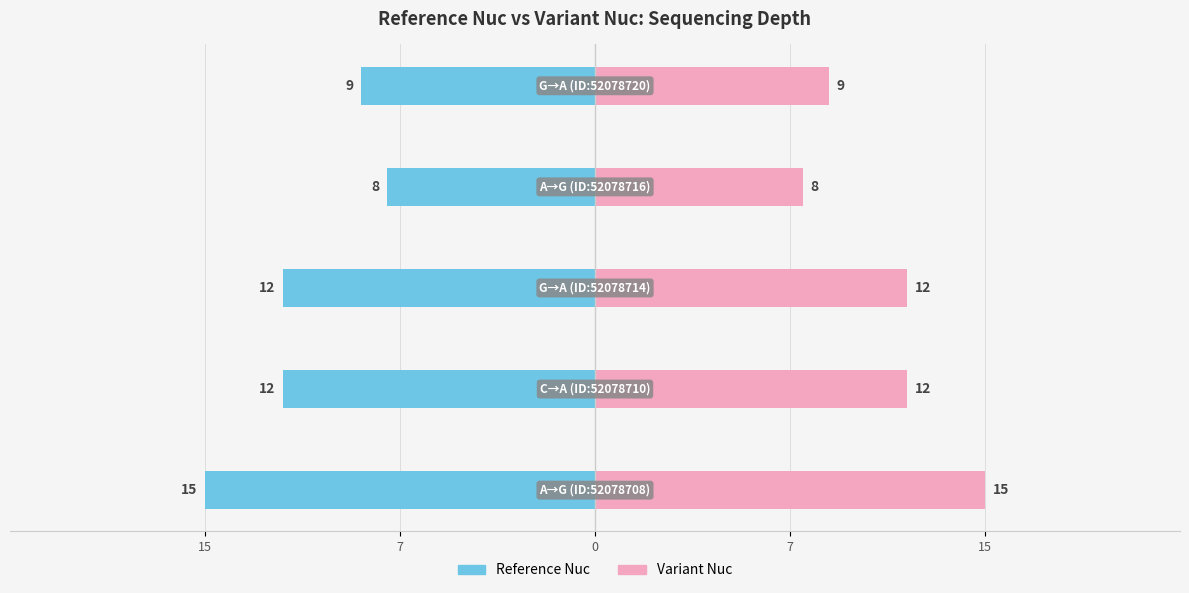

List the series in order of their peak value, lowest first.

Reference Nuc, Variant Nuc